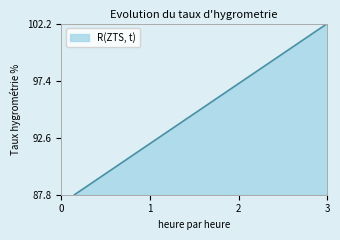

Count the number of data series in this chart.

1